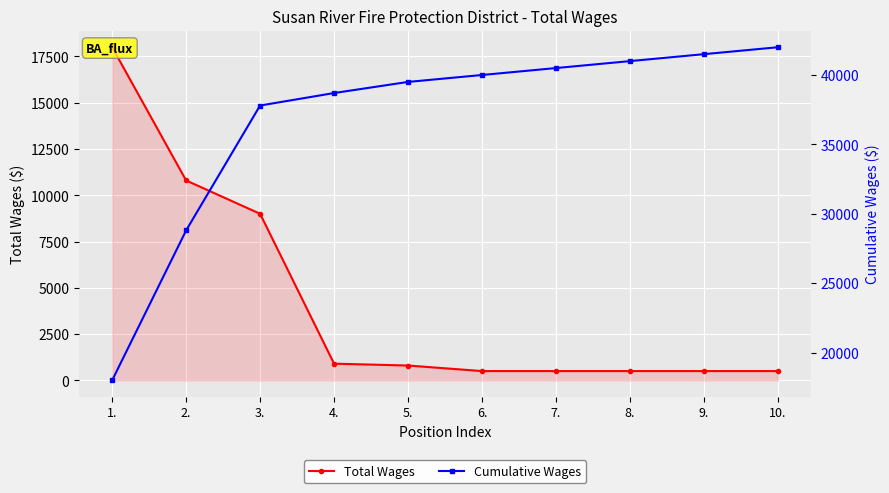

What is the difference between the highest and lowest values at 7.?

40000